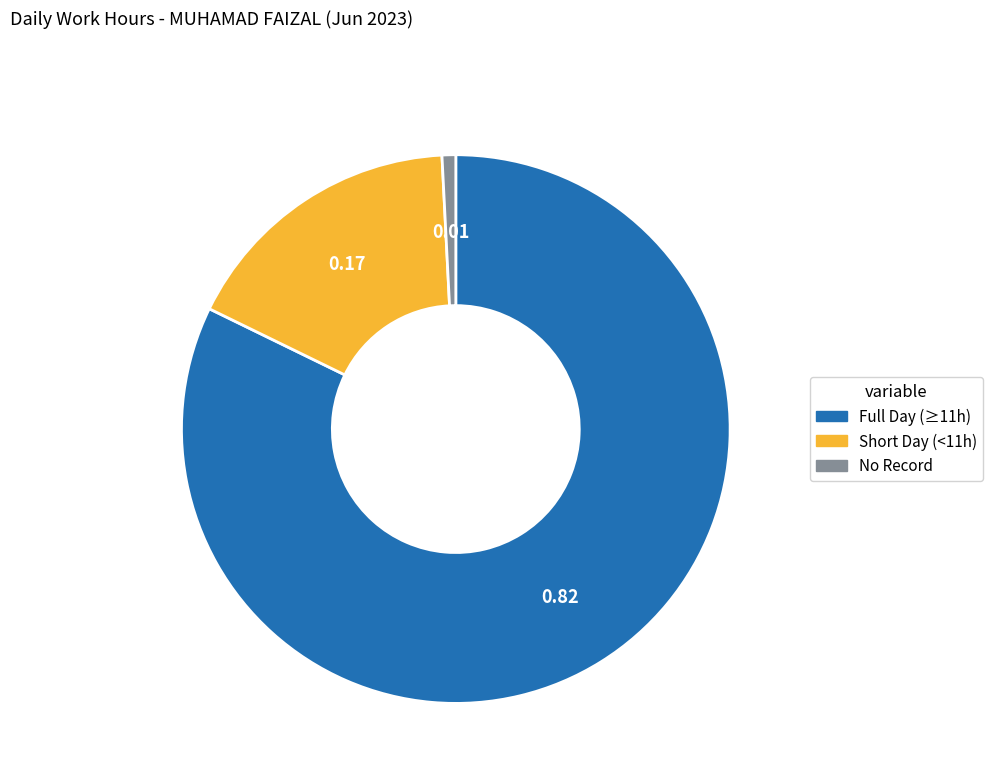

Count the number of slices in the pie.

3